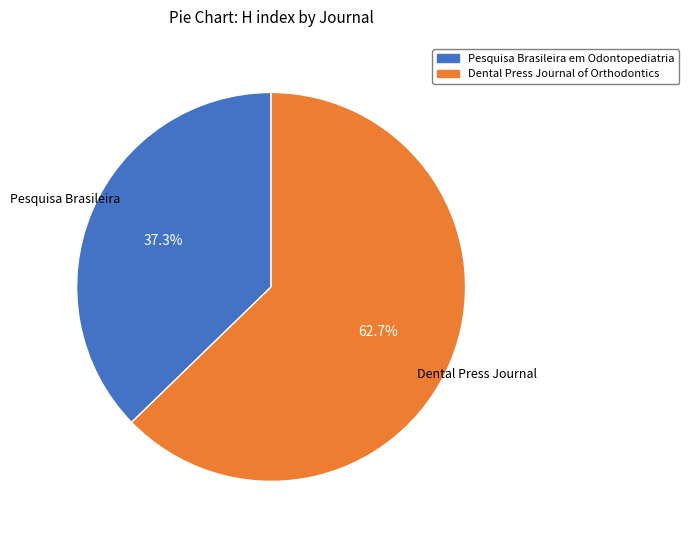

How many slices are in this pie chart?

2